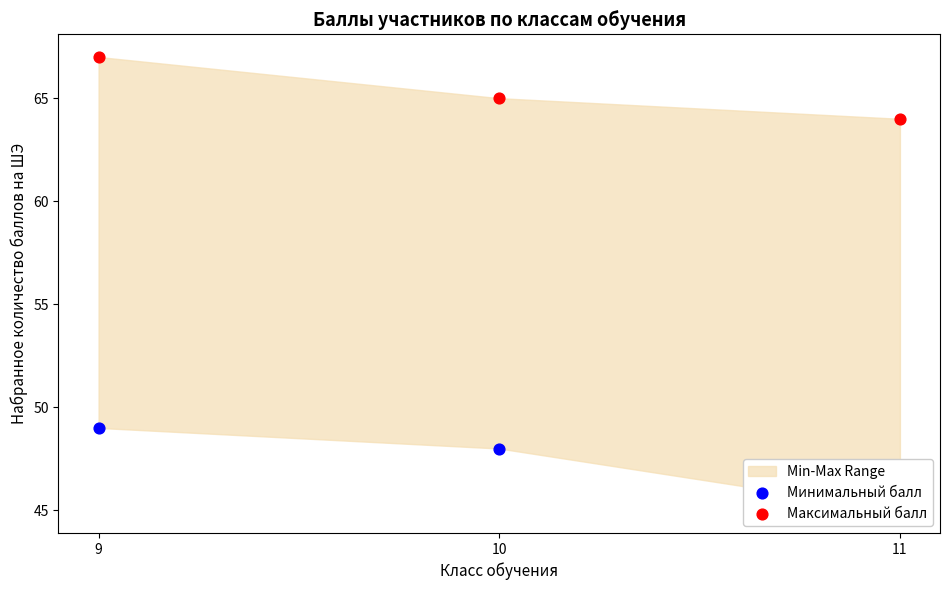

Which series has the largest total across all categories?

Максимальный балл